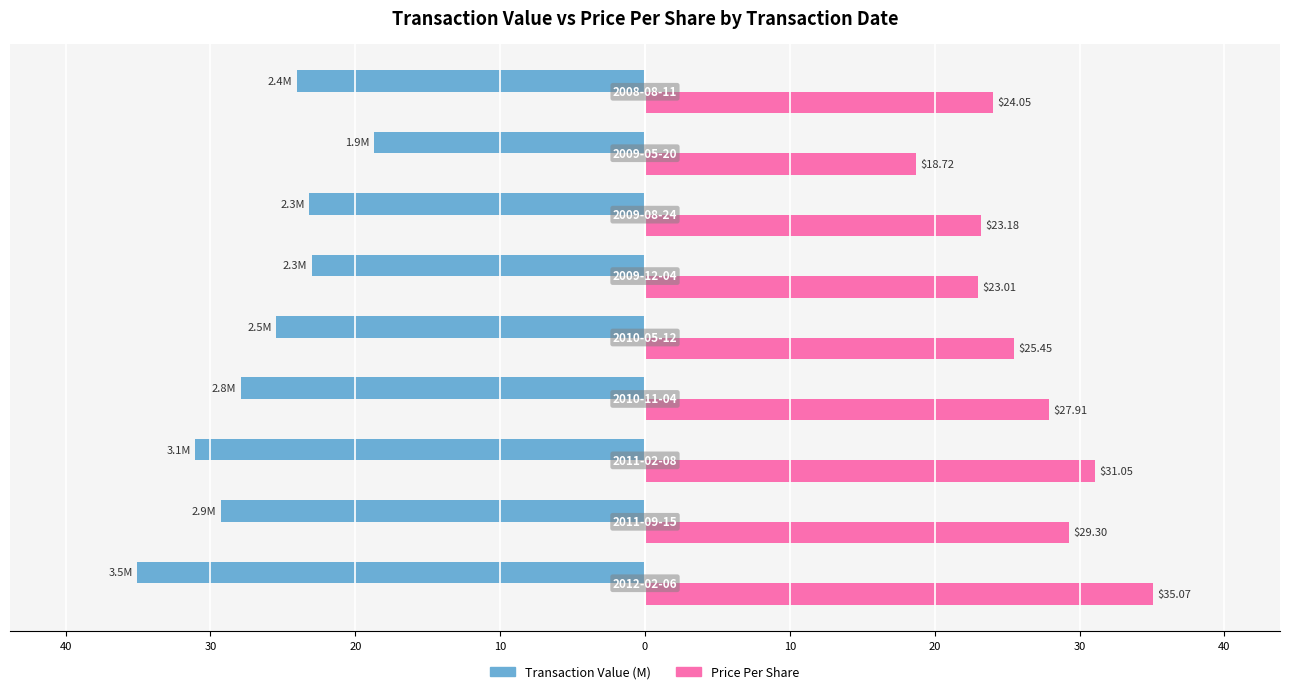

What are all the series names shown in the legend?

Transaction Value (M), Price Per Share